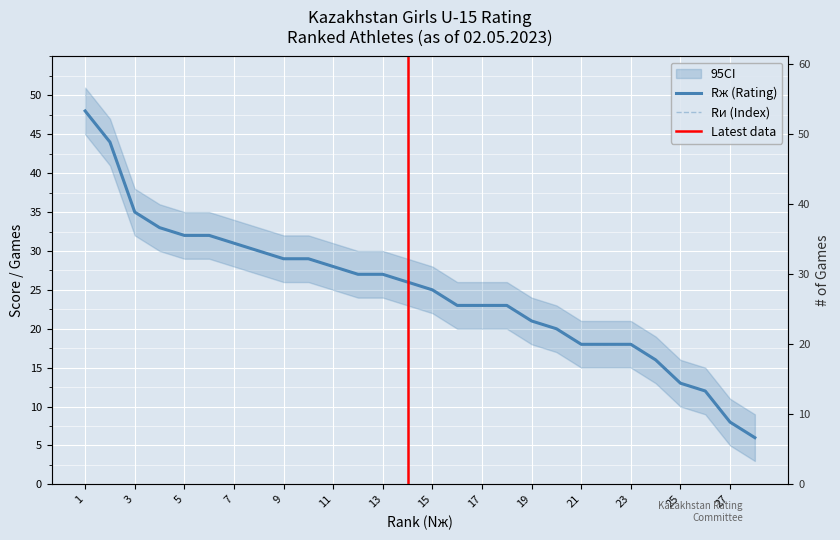

Which category has the lowest value across all series?

28